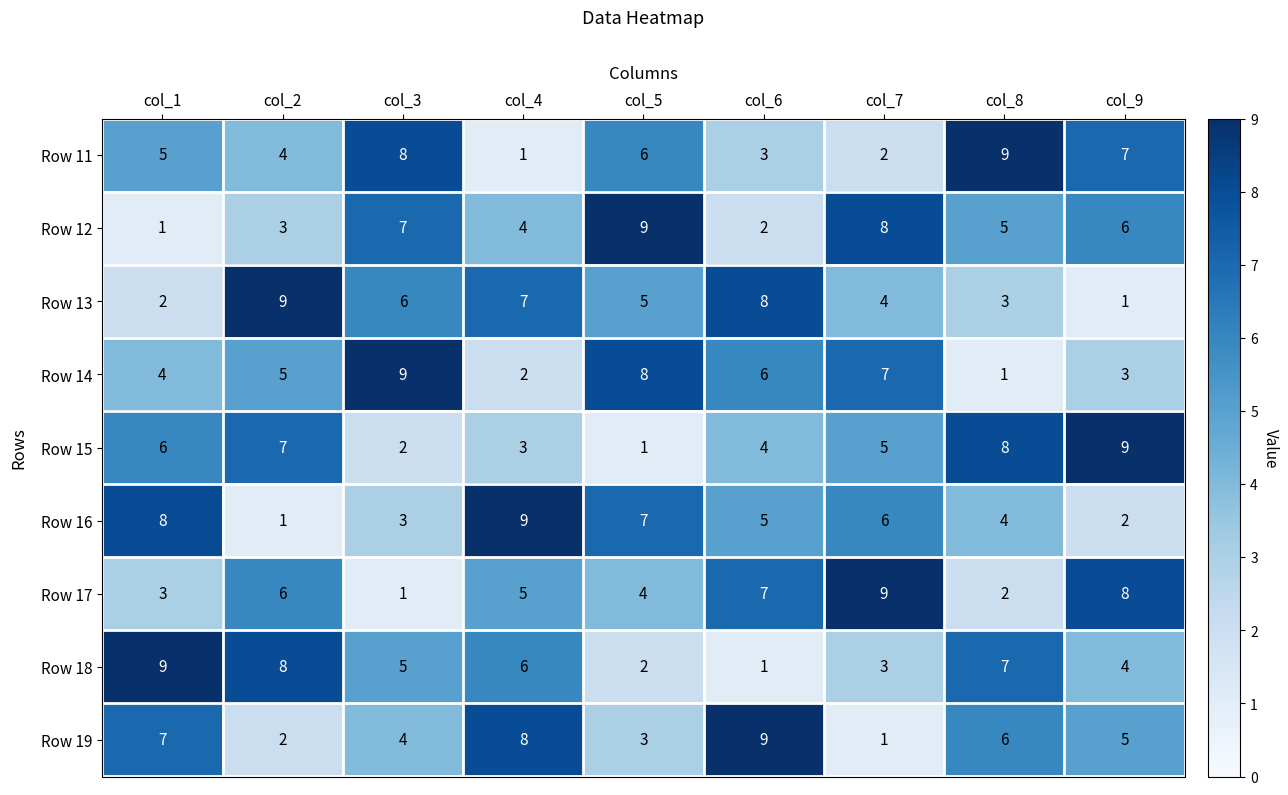

True or false: Row 13 has a value of 3 at col_8.

True